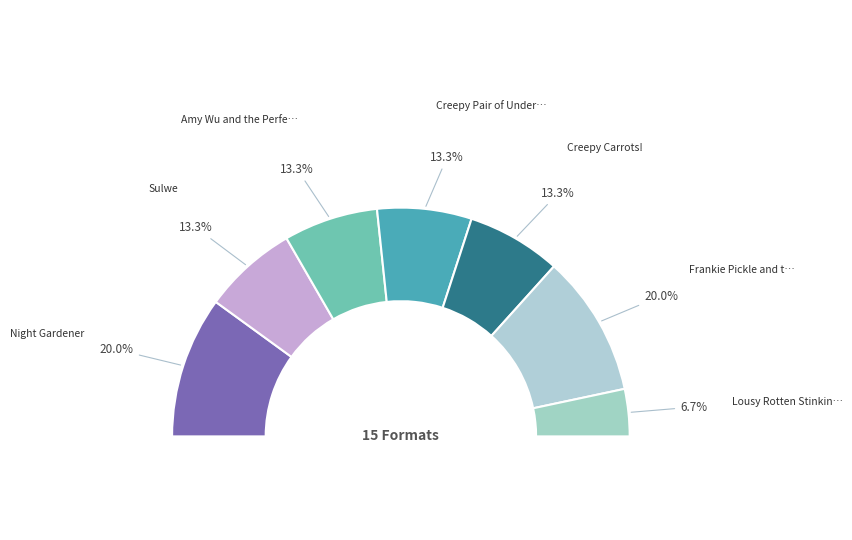

To the nearest percent, what is the combined percentage of Other and Sulwe?

17%